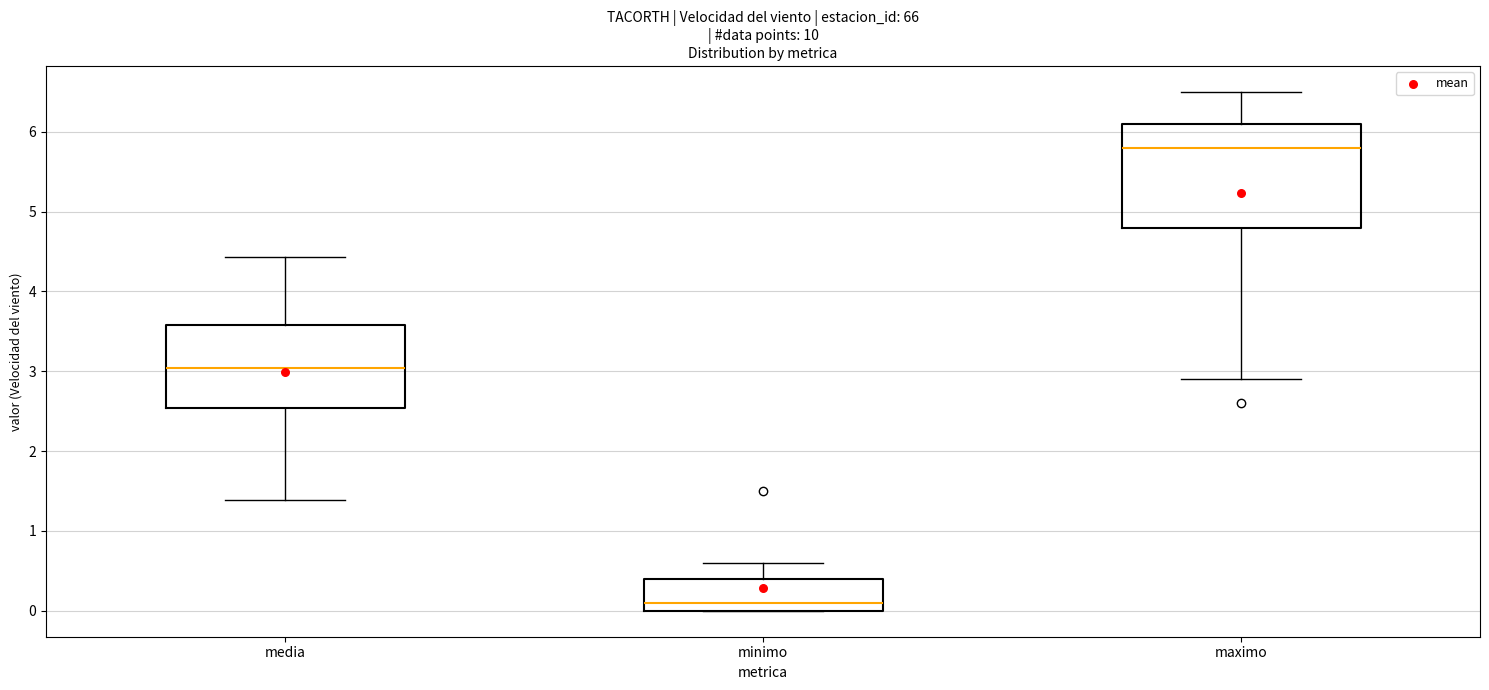

Reading left to right, transcribe this box plot: for each box, give where its median line is, the range the box spans, and where its two whiskers end, as read against the y-axis. The values are not printed on the chart, so give them approximately, as read against the axis.

media: median 3.0, box 2.5 to 3.6, whiskers 1.4 to 4.4
minimo: median 0.1, box 0.0 to 0.4, whiskers 0.0 to 0.6
maximo: median 5.8, box 4.8 to 6.1, whiskers 2.9 to 6.5